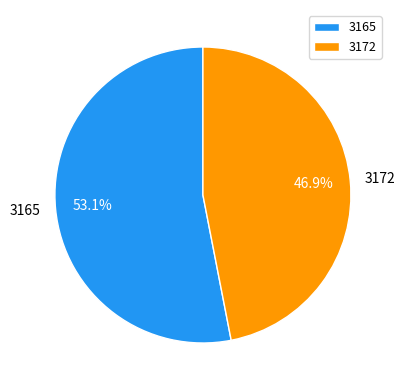

Which category has the biggest portion of the pie?

3165